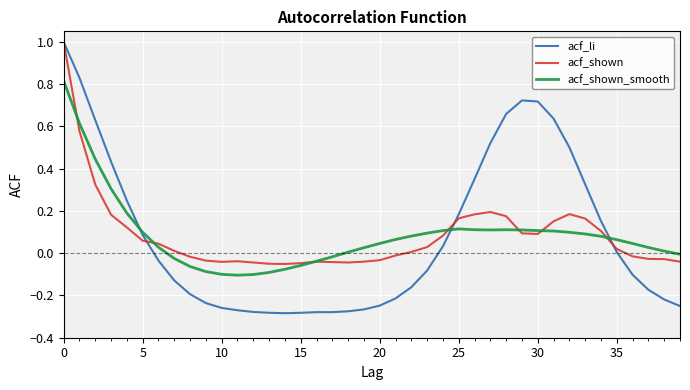

Which series has the largest range (max minus min)?

acf_li